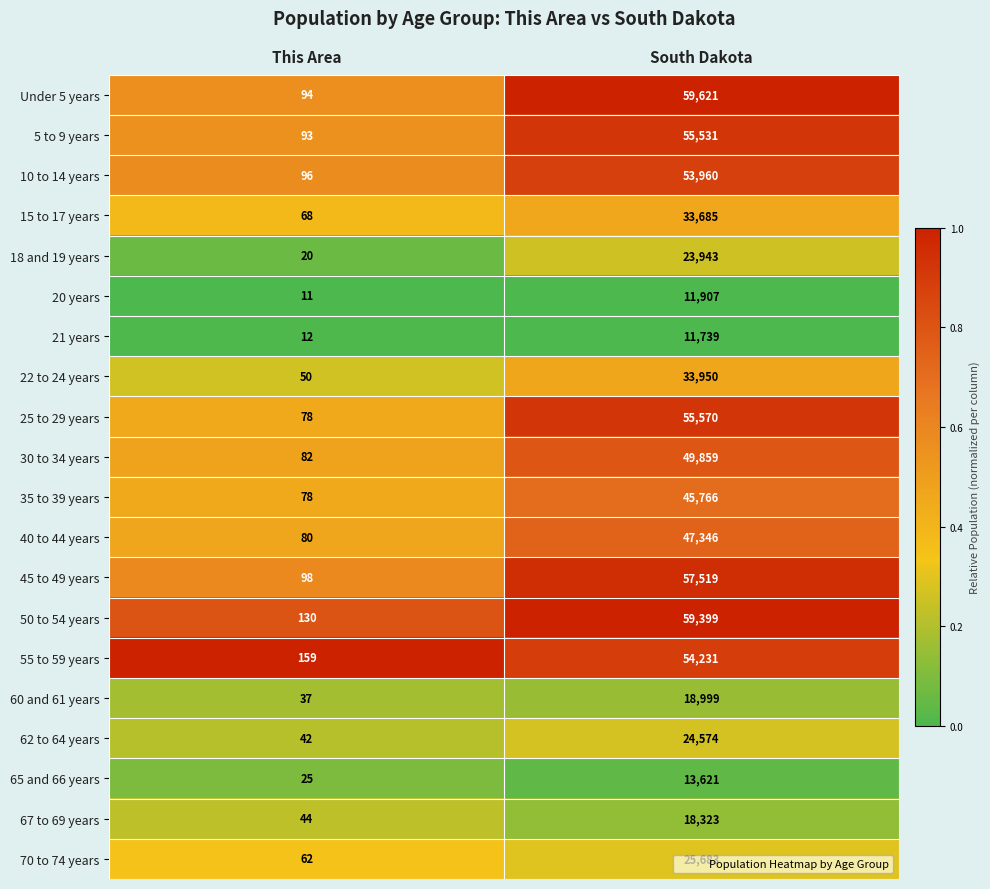

Which series has the largest total across all categories?

Under 5 years